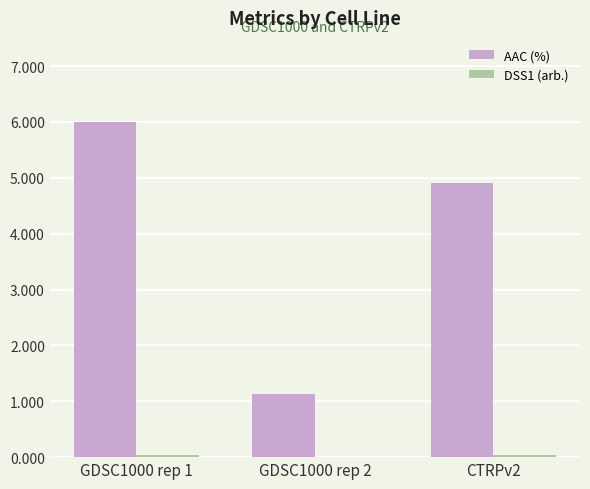

Where does the AAC (%) series first go above 4?

GDSC1000 rep 1